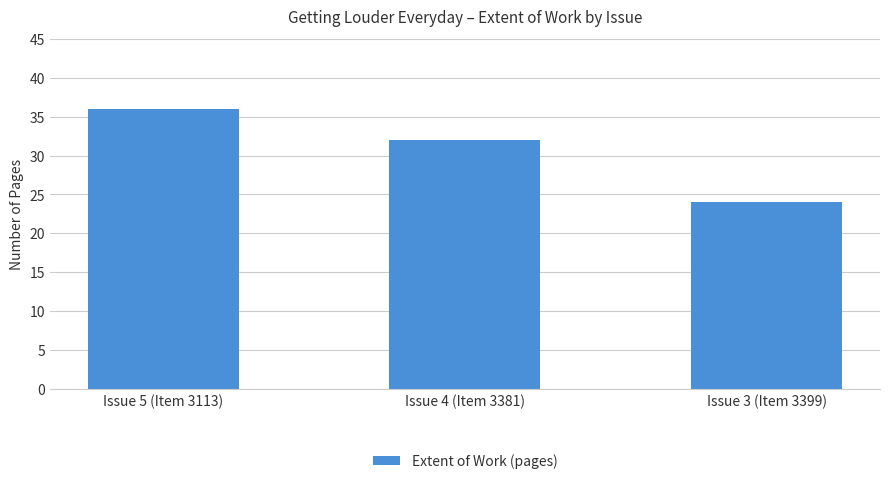

Count the values in the range 24 to 36.

3